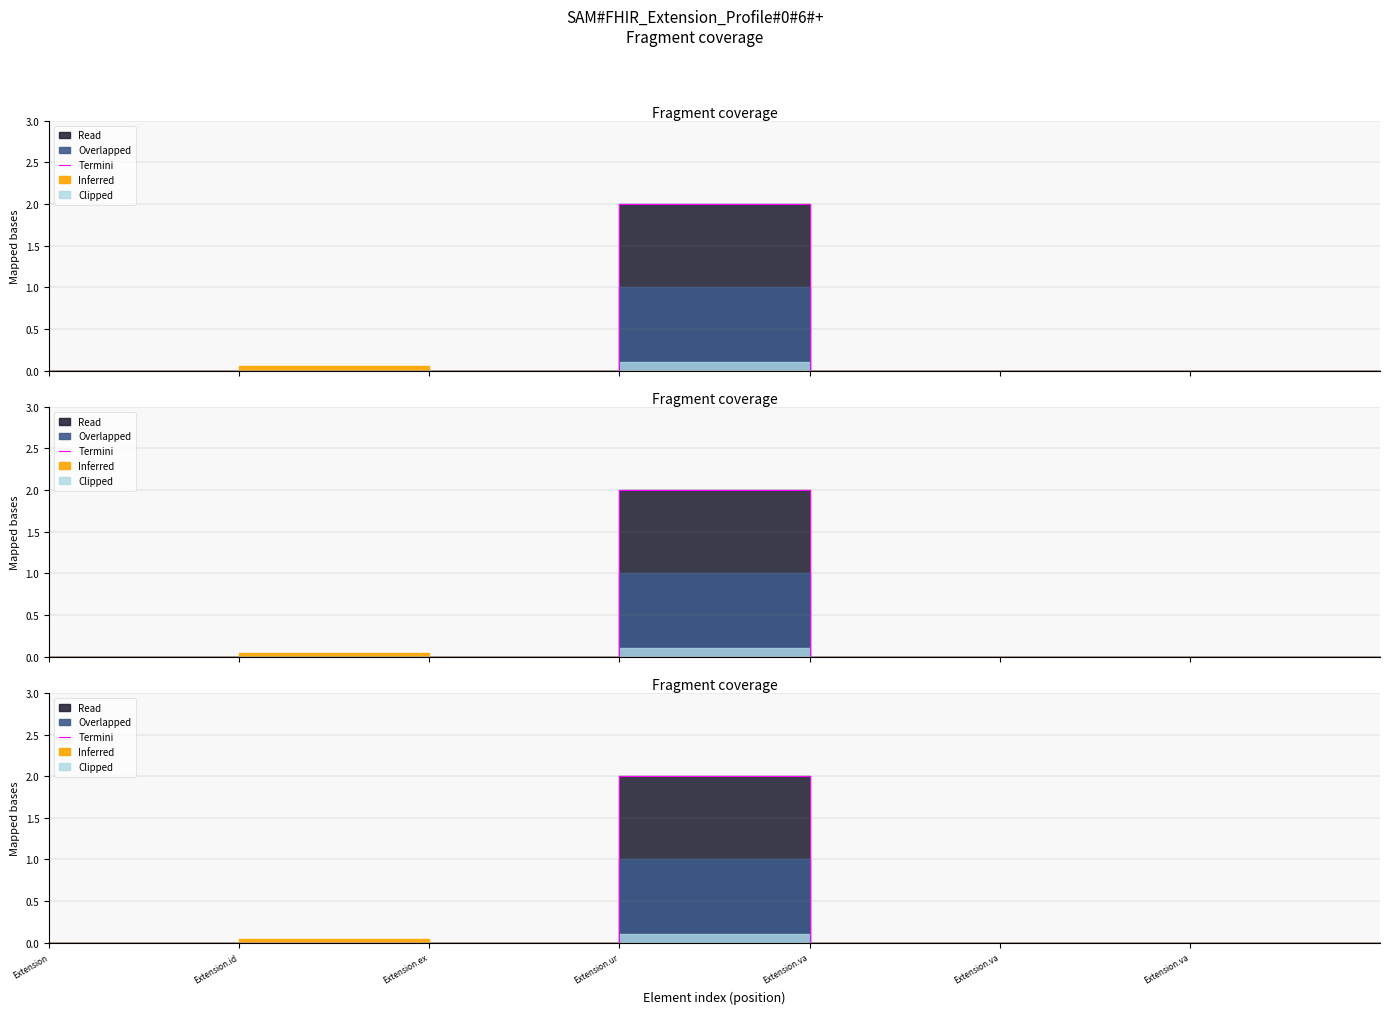

Reading right to left, extract all data points from this chart.

0	0	0	0	2	0	0	0